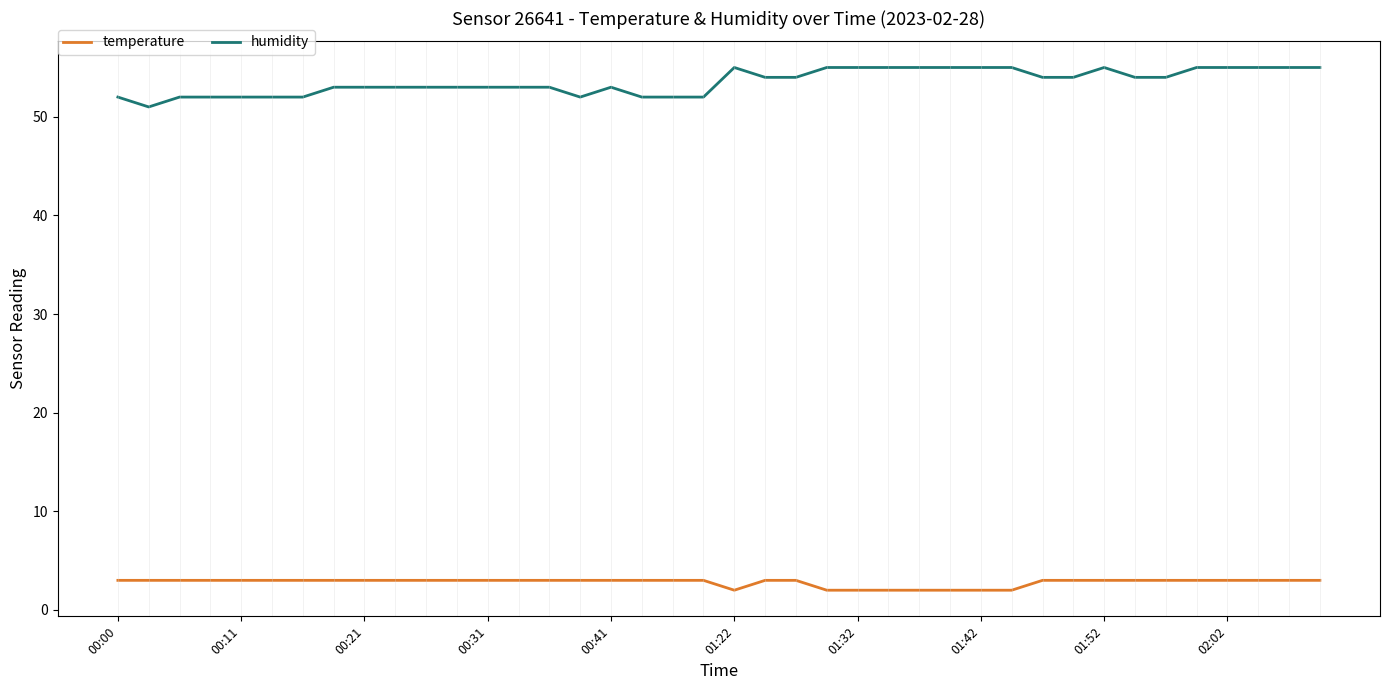

How many distinct data groups are displayed?

2